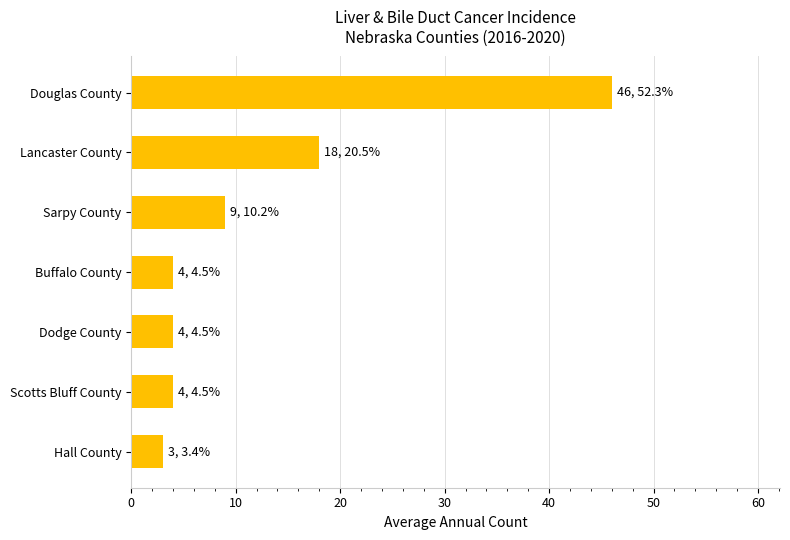

Reading top to bottom, list all the values displayed in this chart.

46	18	9	4	4	4	3